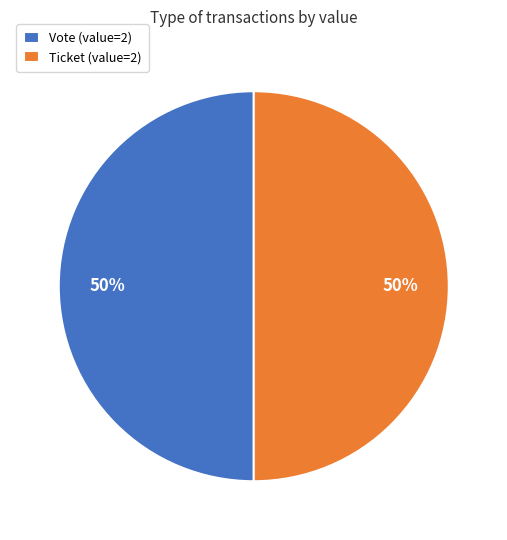

Is it true that Ticket (value=2) is 61% of the pie?

False